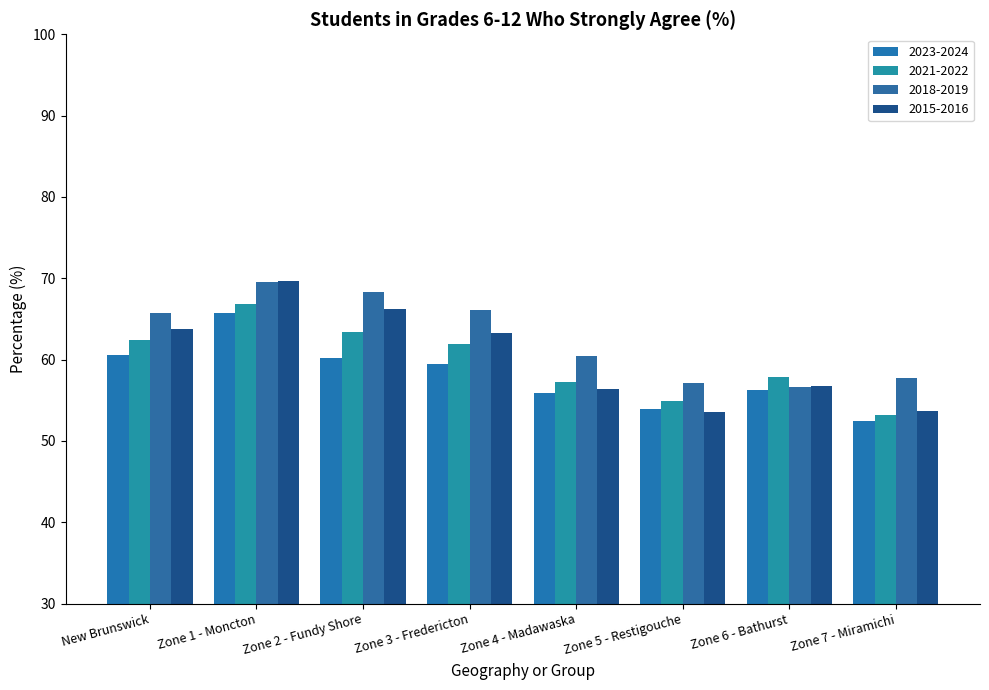

Is the value of 2018-2019 at Zone 4 - Madawaska greater than the value of 2023-2024 at New Brunswick?

No